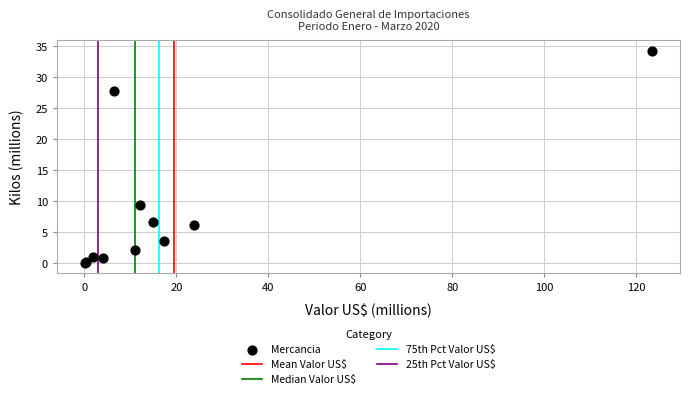

What Y value in the scatter plot is closest to 17?

9.4